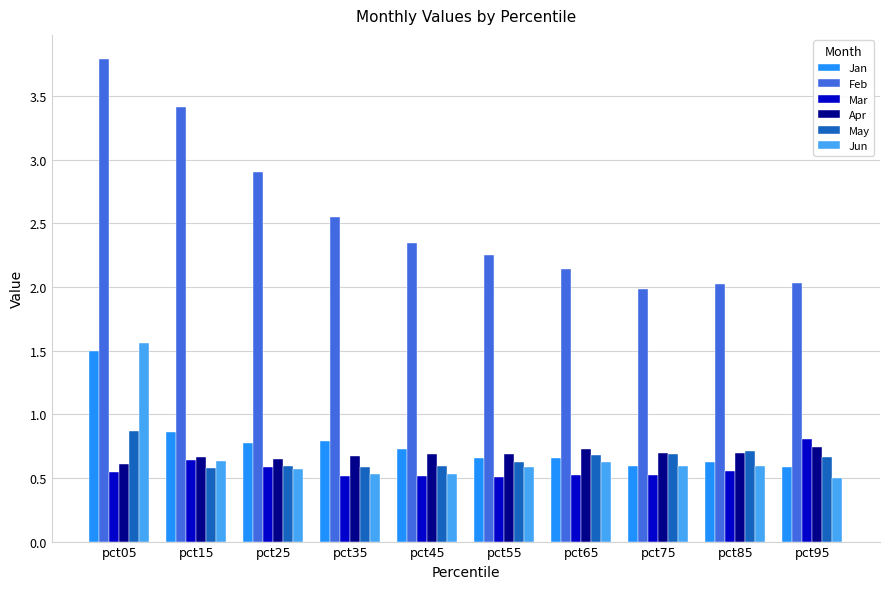

The Apr series shows 0.7 at pct35. True or false?

True